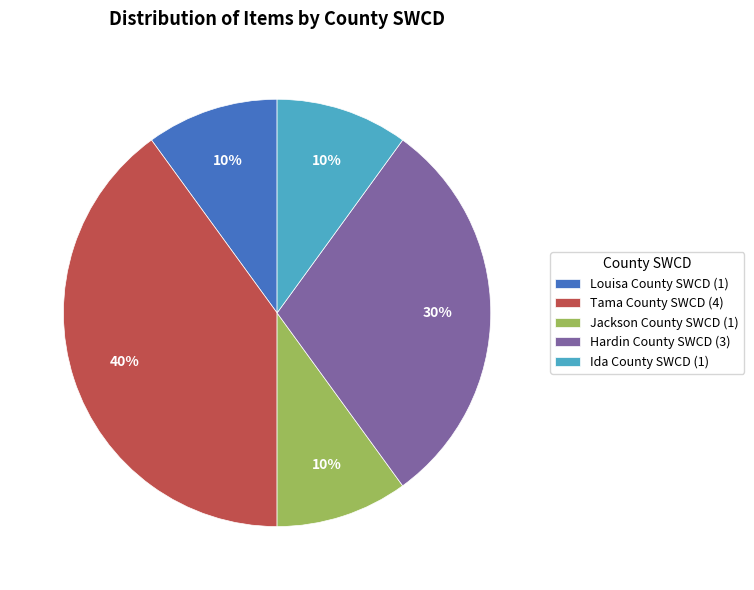

Is the sum of Hardin County SWCD (3) and Jackson County SWCD (1) greater than half?

No